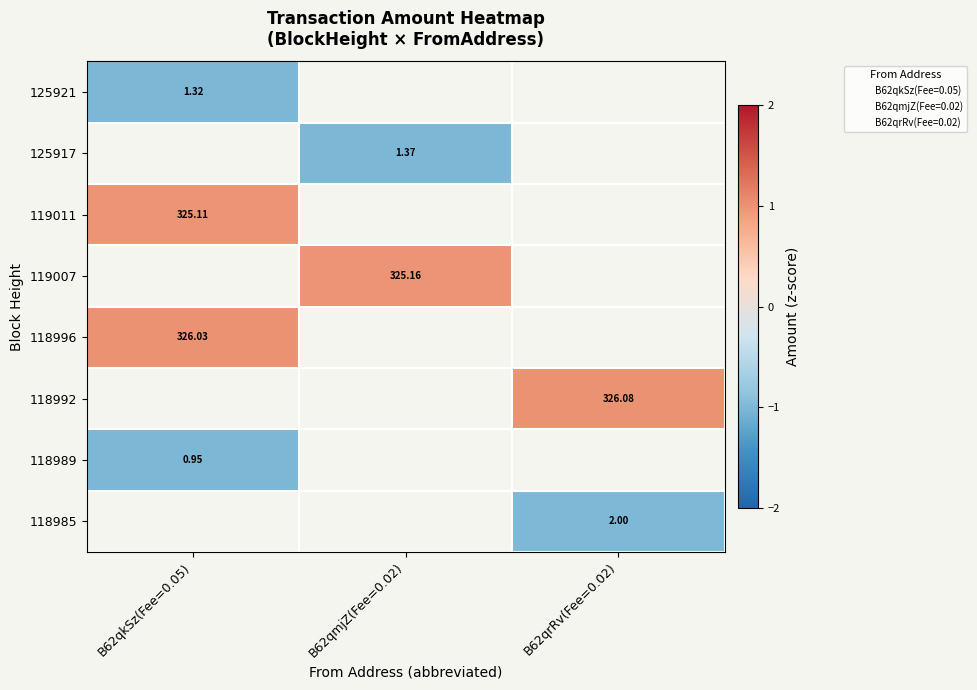

Where does the 119007 series first go above 0?

B62qmjZ(Fee=0.02)